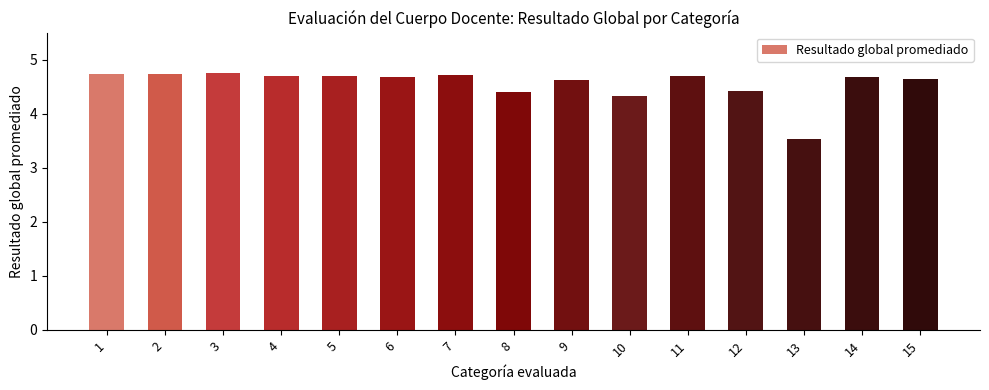

Is it true that the value at 3 is 8.4?

False